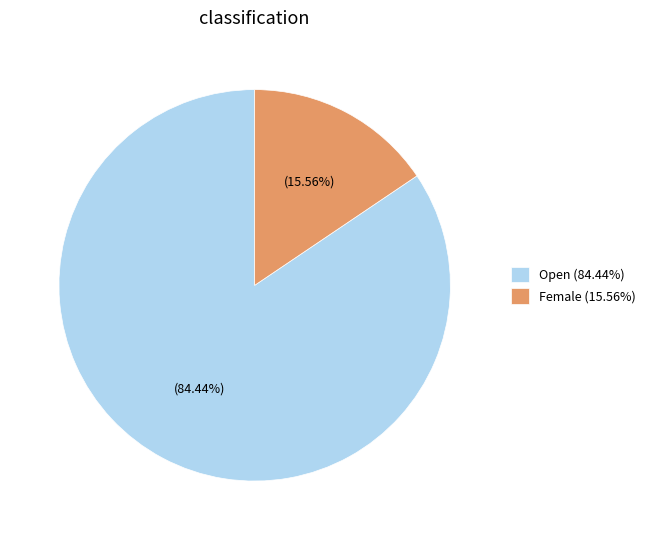

Count the number of slices in the pie.

2